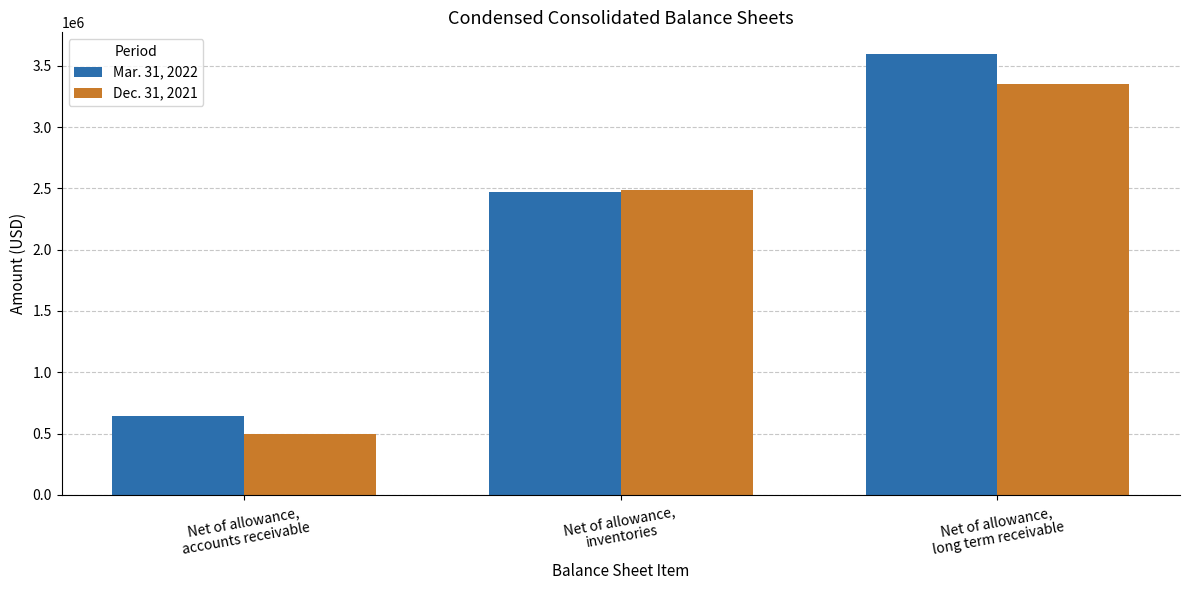

Which series changed the most between Net of allowance,
accounts receivable and Net of allowance,
long term receivable?

Mar. 31, 2022